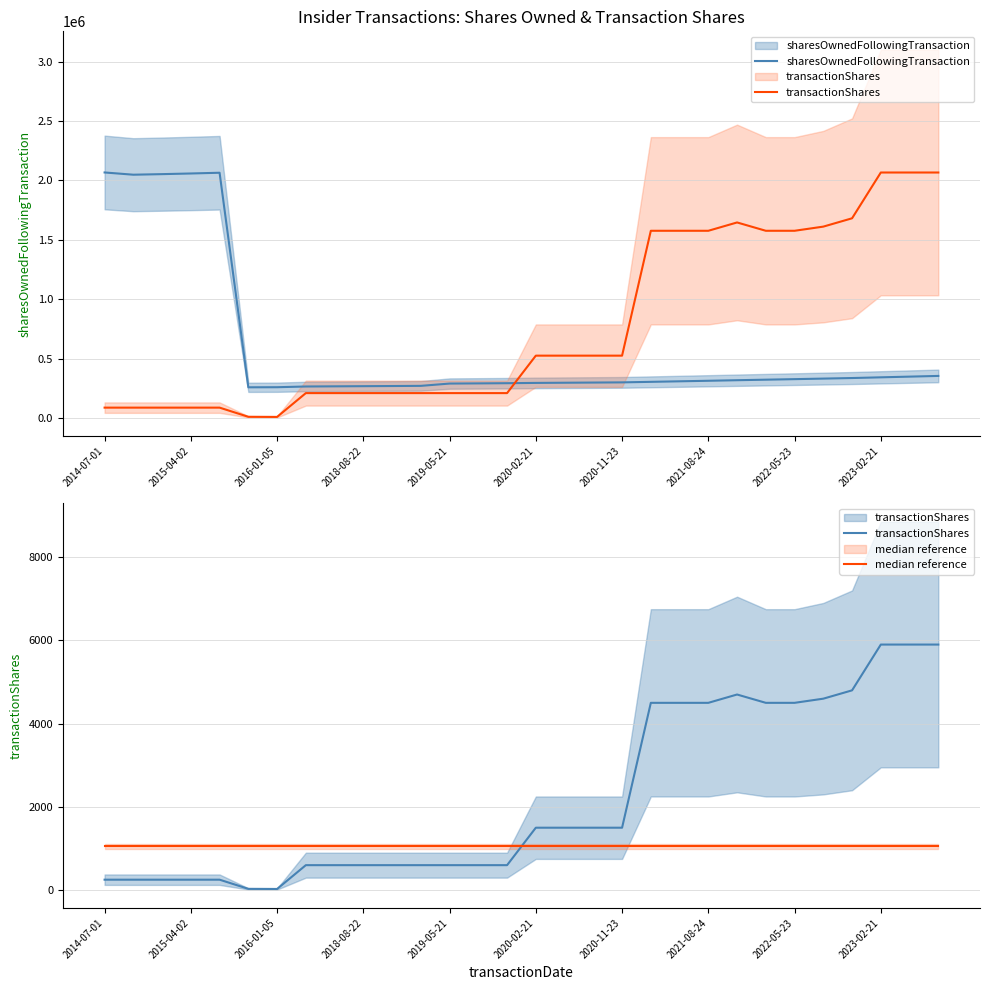

Which category has the highest value across all series?

2014-07-01